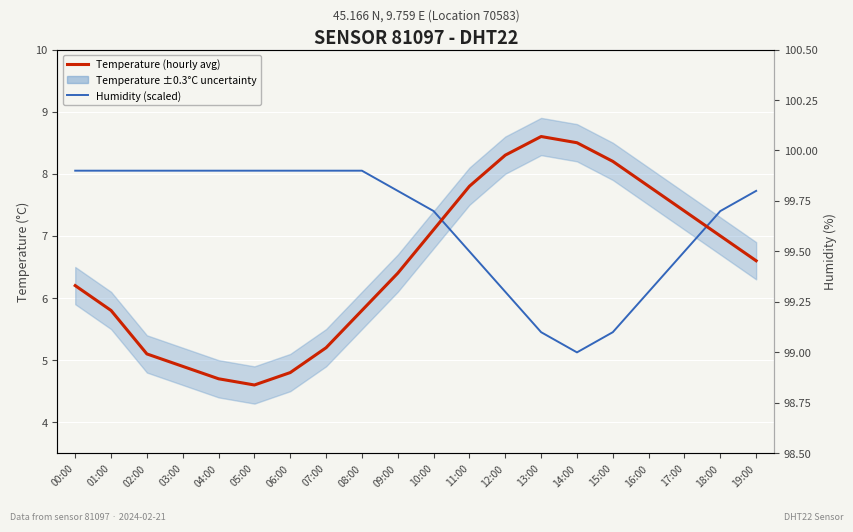

What is the maximum value for Humidity (scaled)?

8.1